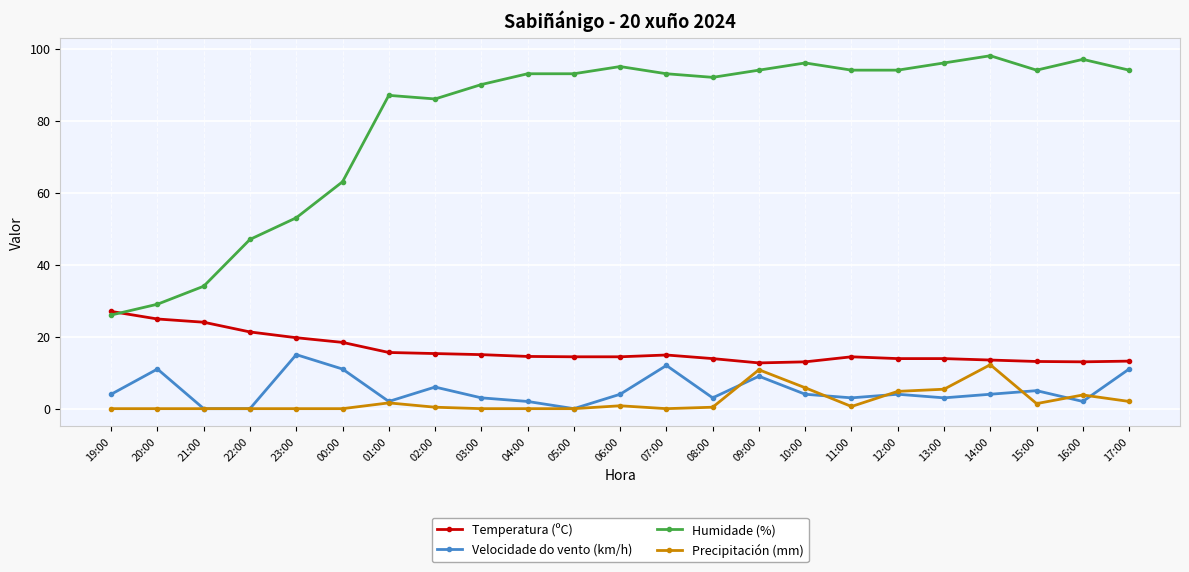

What is the value of the Precipitación (mm) point at the 23rd from the left?

2.0